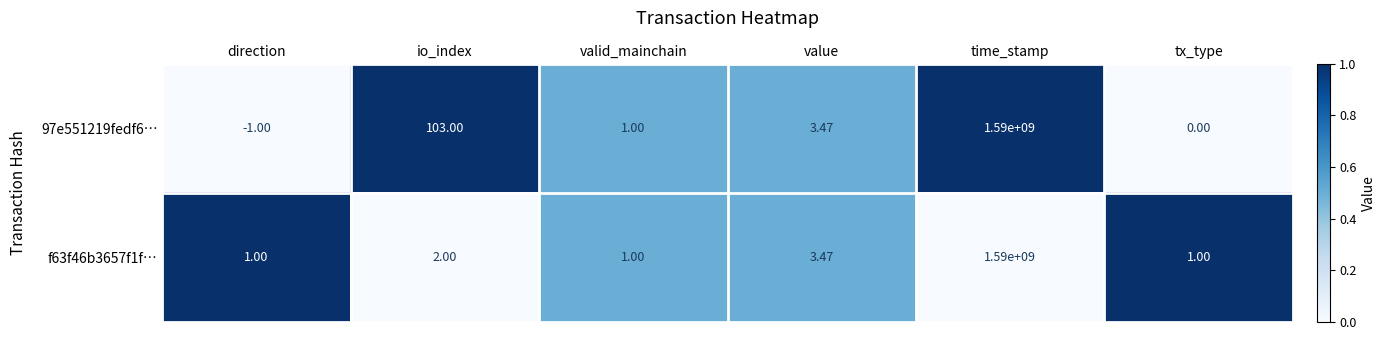

How many values in 97e551219fedf6… are below zero?

1